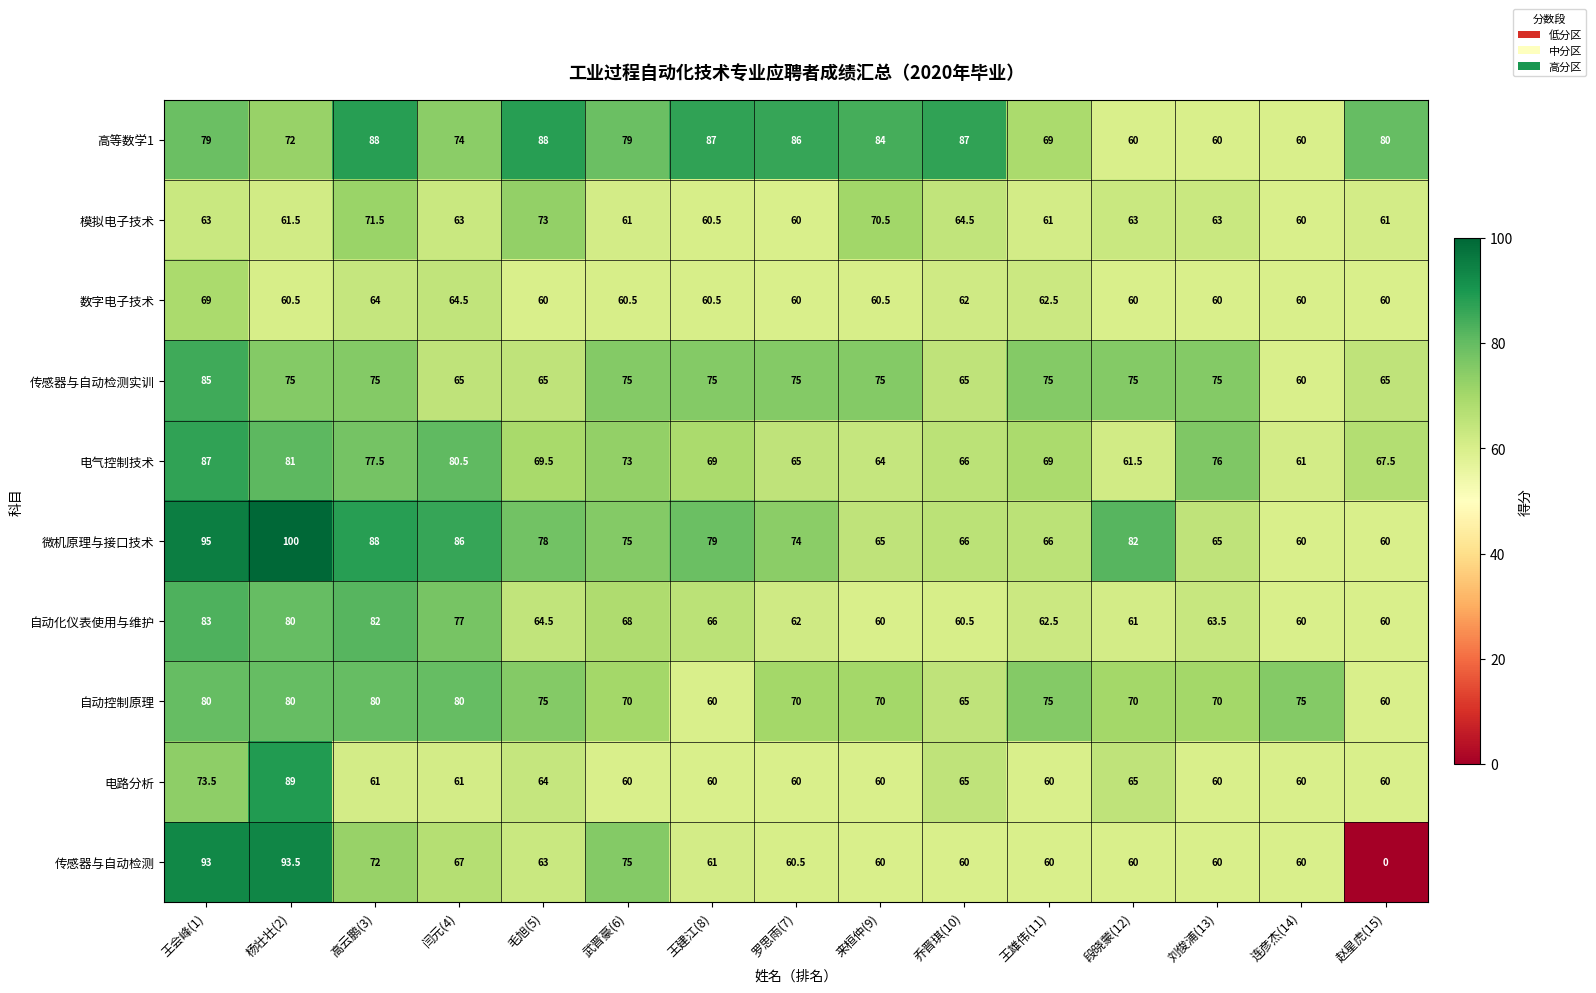

At how many categories does at least one series exceed 30?

15